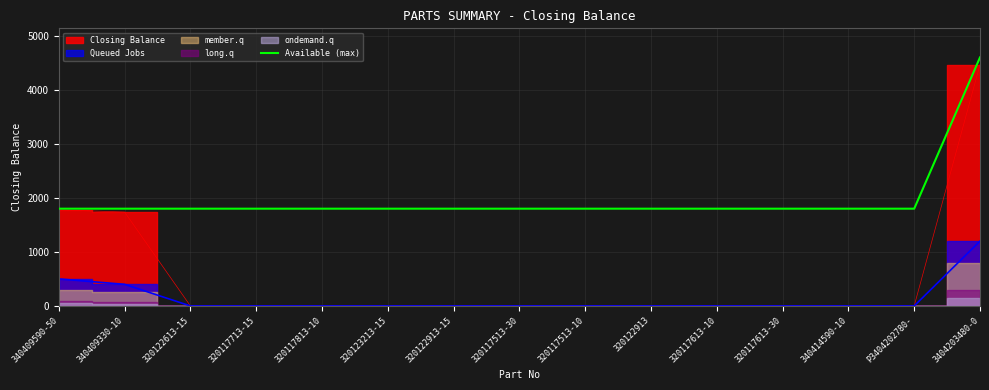

Between 320117813-10 and 320122913, which is larger?

320117813-10